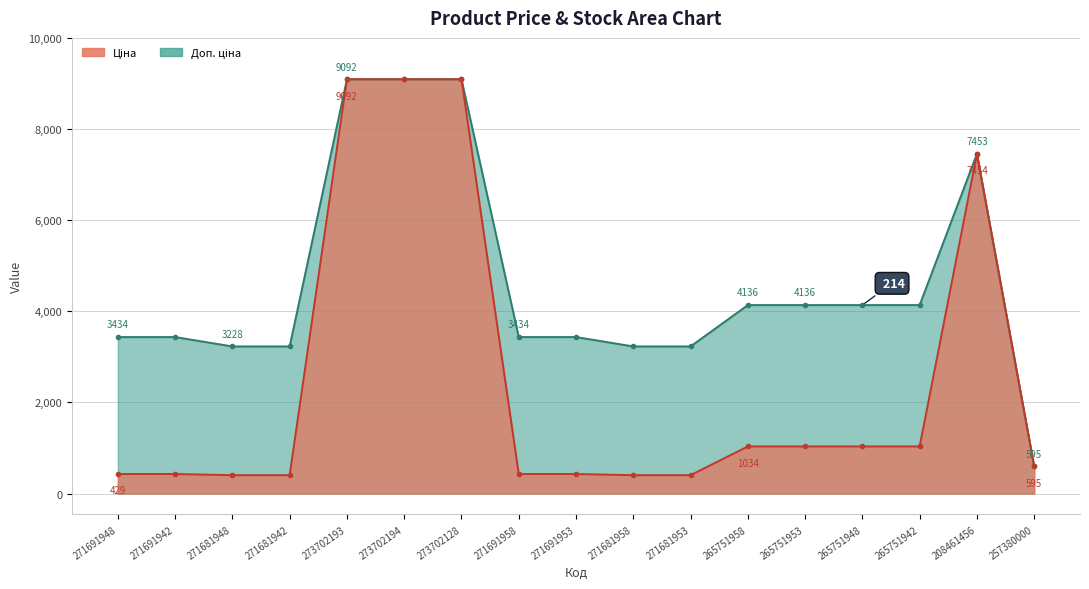

List the series in order of their peak value, lowest first.

Ціна, Доп. ціна